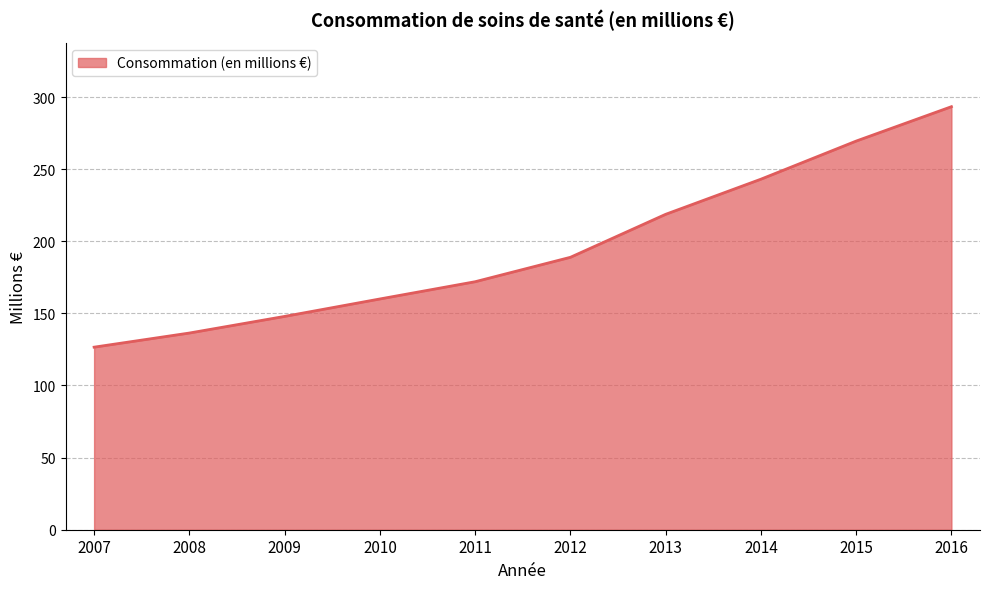

Which has a higher value, 2012 or 2016?

2016